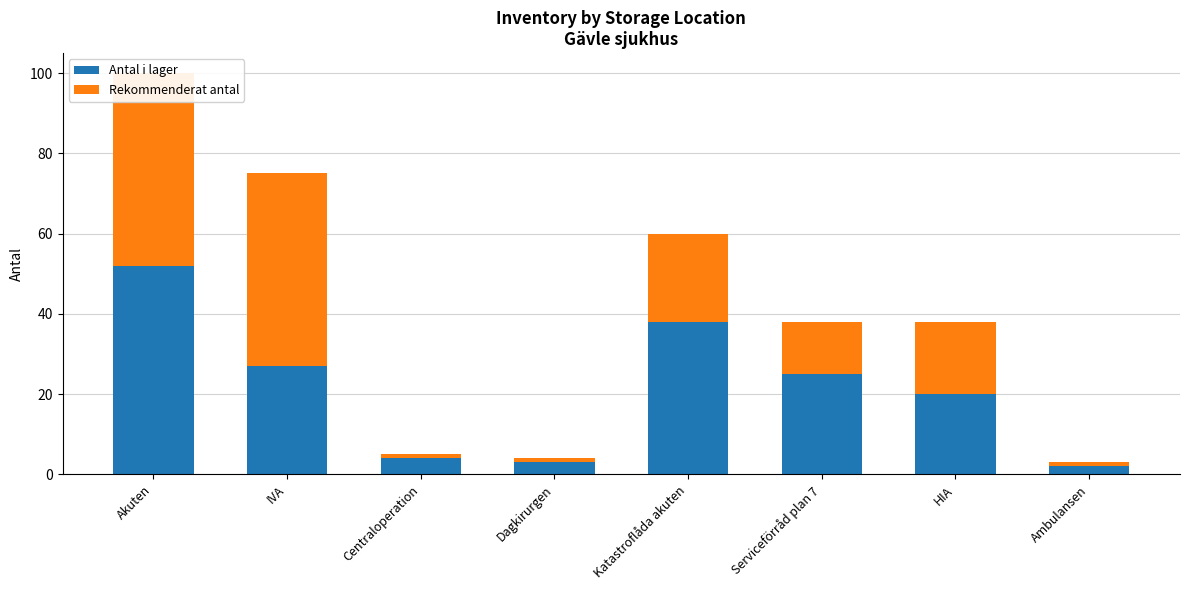

What is the difference between the Antal i lager values at Serviceförråd plan 7 and Centraloperation?

21